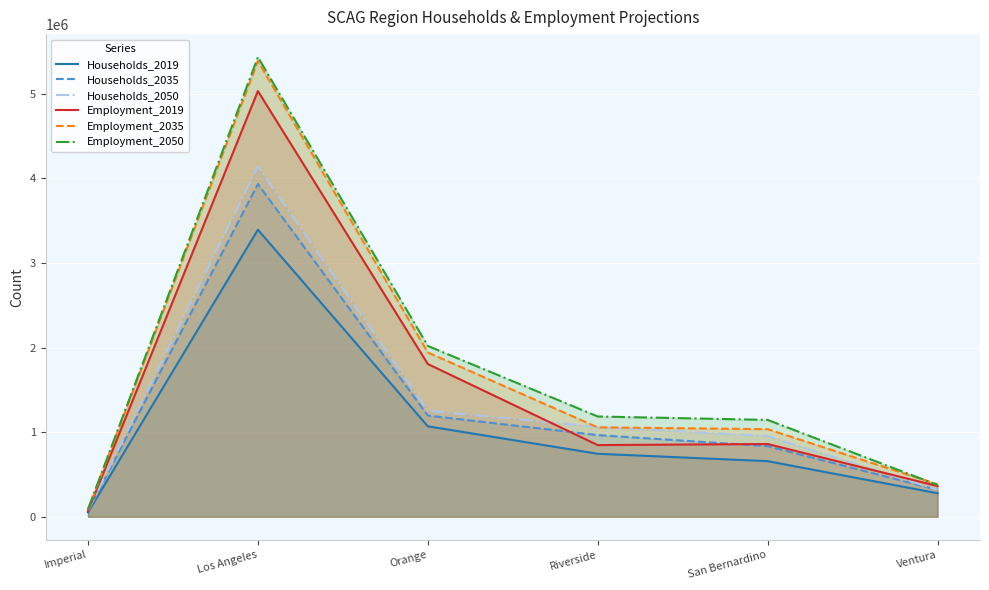

List the labels in order of Employment_2019 value, smallest first.

Imperial, Ventura, Riverside, San Bernardino, Orange, Los Angeles